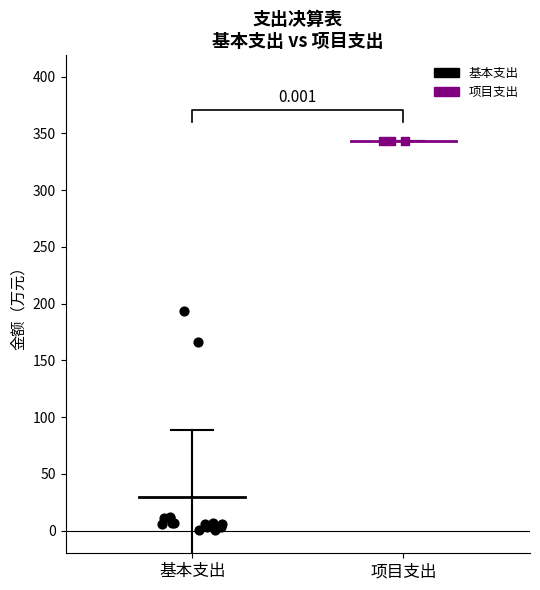

Which series contains the highest Y value?

项目支出